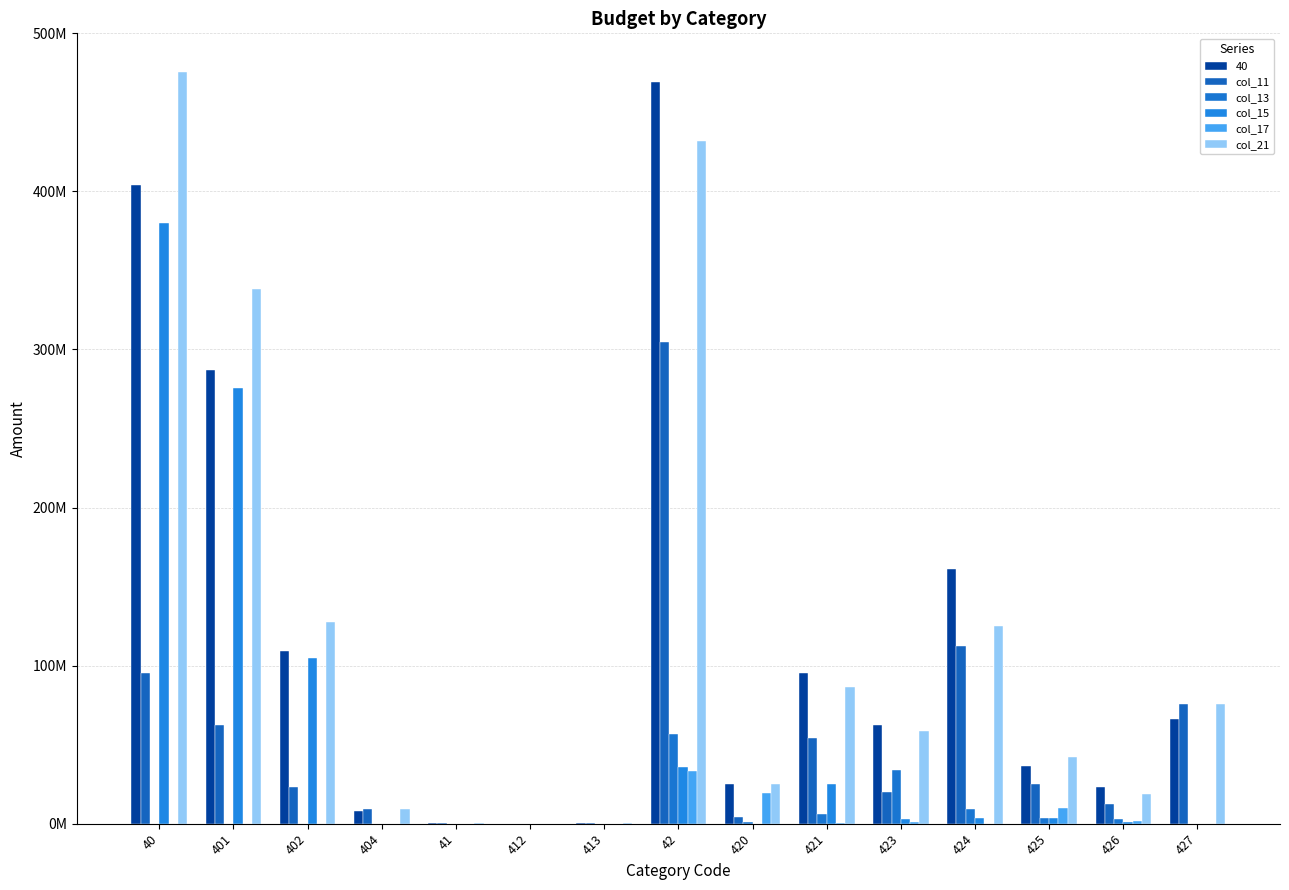

At which category does the chart reach its minimum across all series?

40